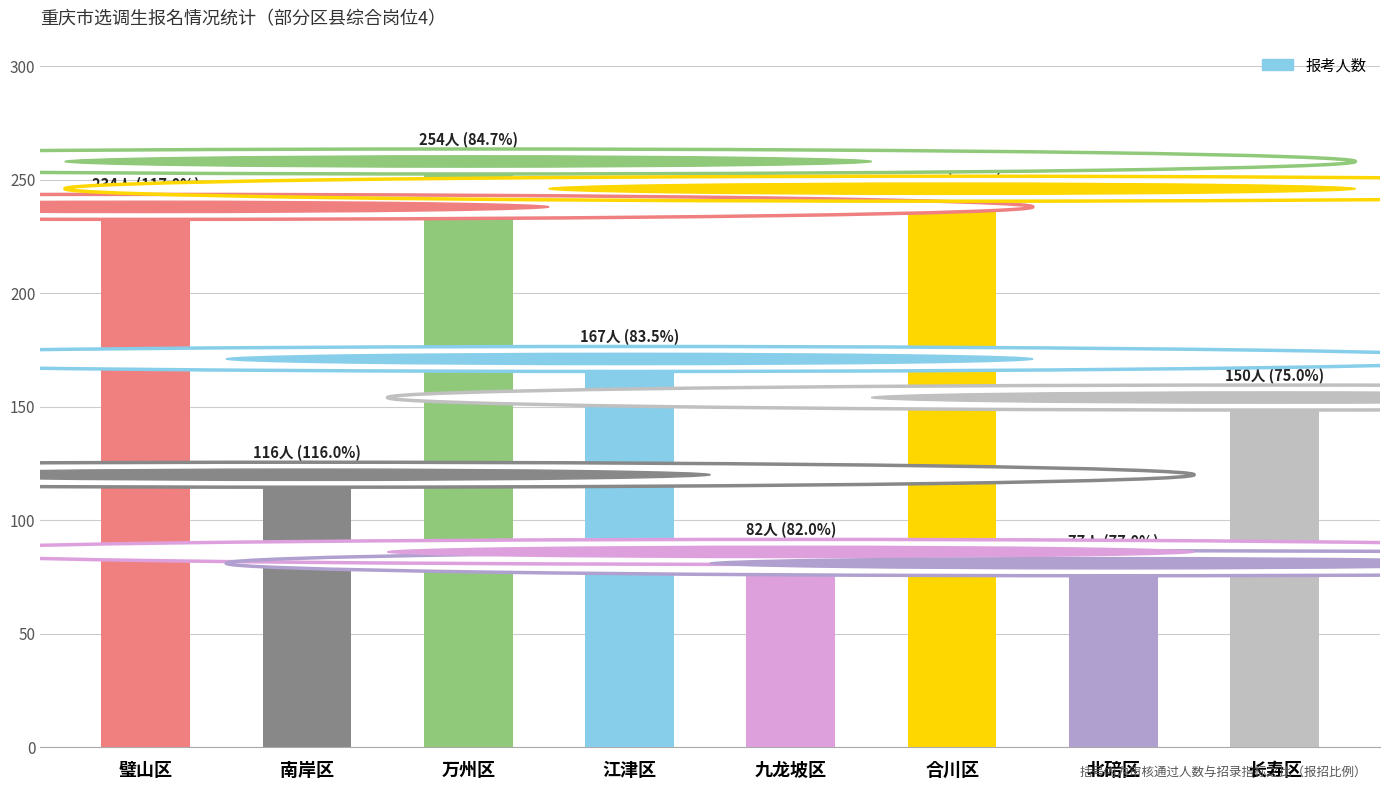

What is the difference between the maximum and minimum values?

177